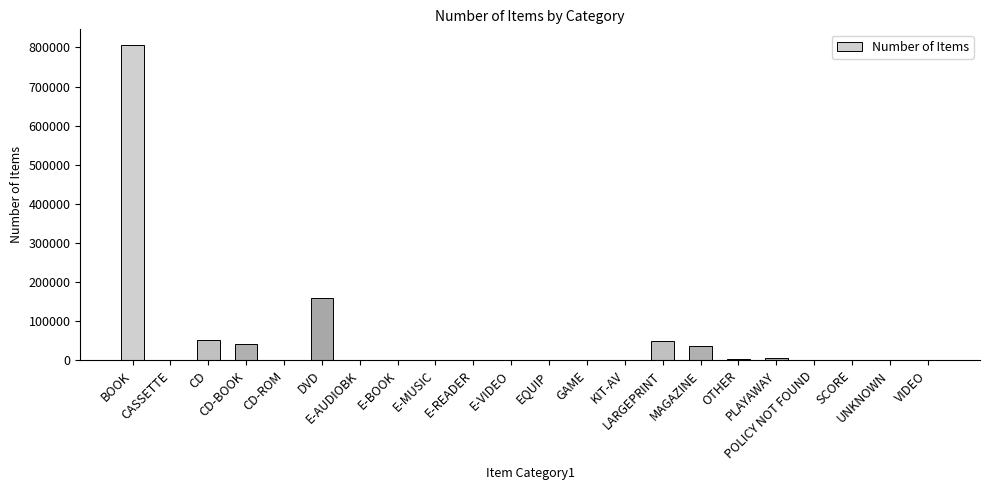

What is the greatest value displayed?

806119